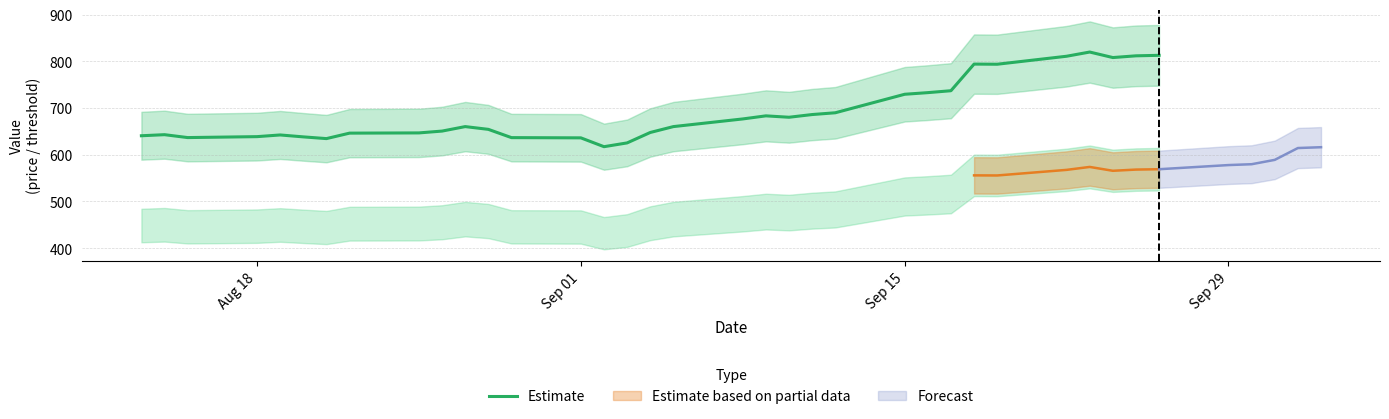

What is the highest value of the Estimate series?

819.8